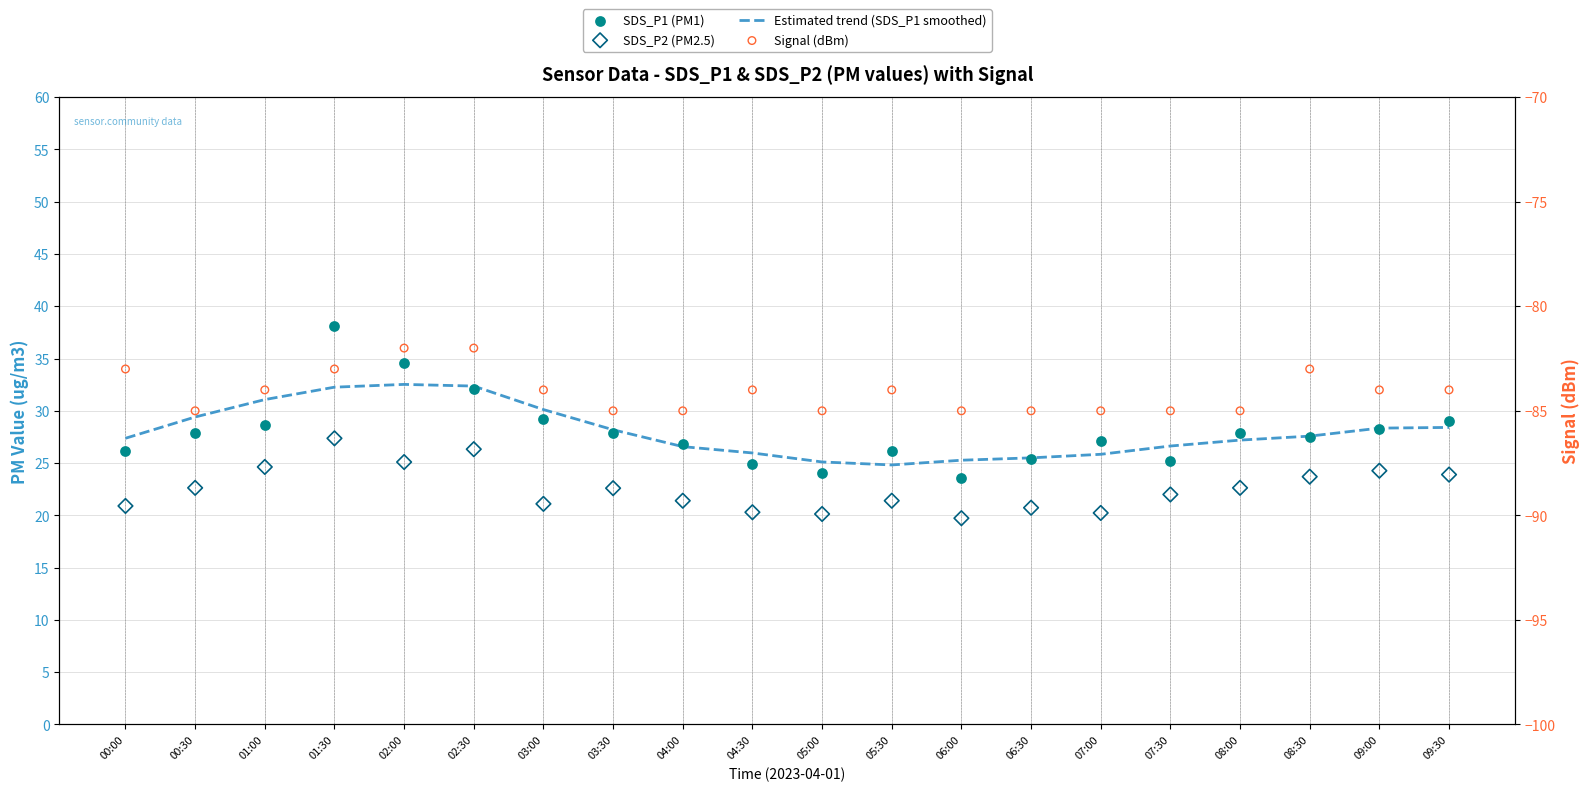

Is the value of SDS_P2 (PM2.5) at 03:30 greater than the value of SDS_P1 (PM1) at 06:30?

No